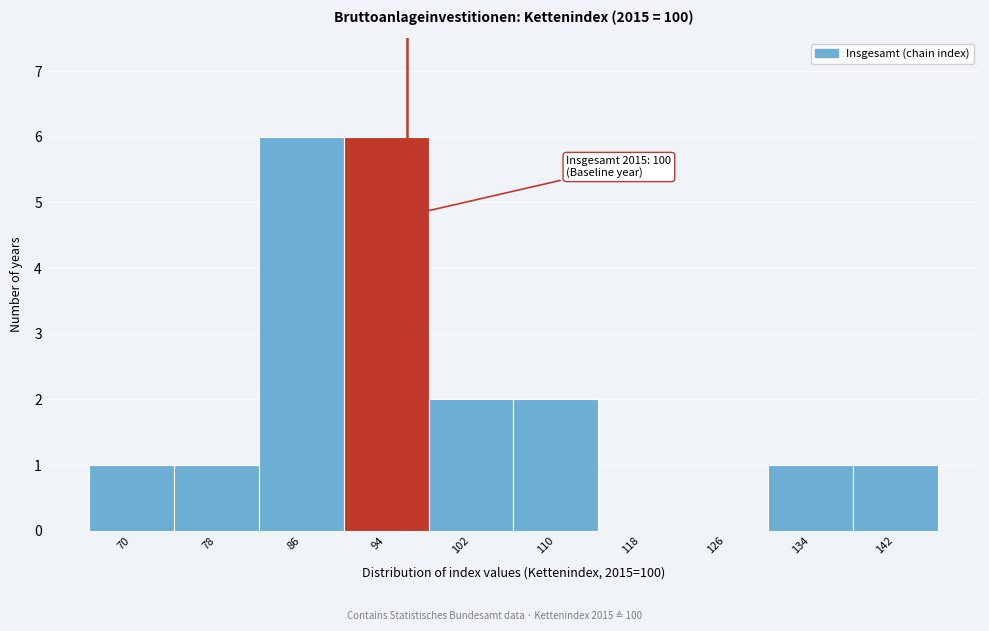

Reading right to left, transcribe all the data shown in this chart.

142=1	134=1	126=0	118=0	110=2	102=2	94=6	86=6	78=1	70=1